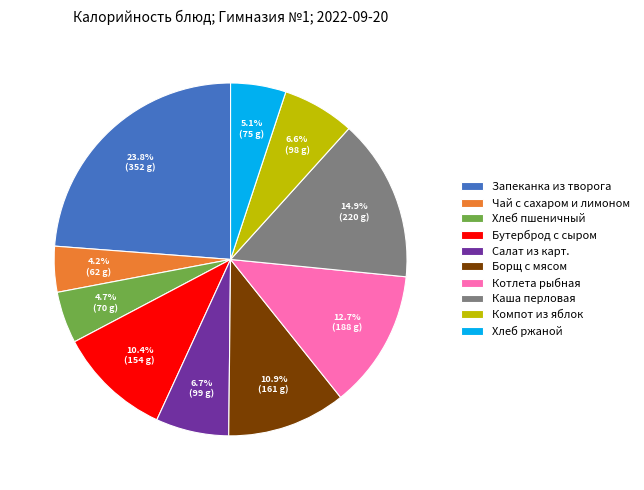

Does Хлеб ржаной represent more than half of the total?

No